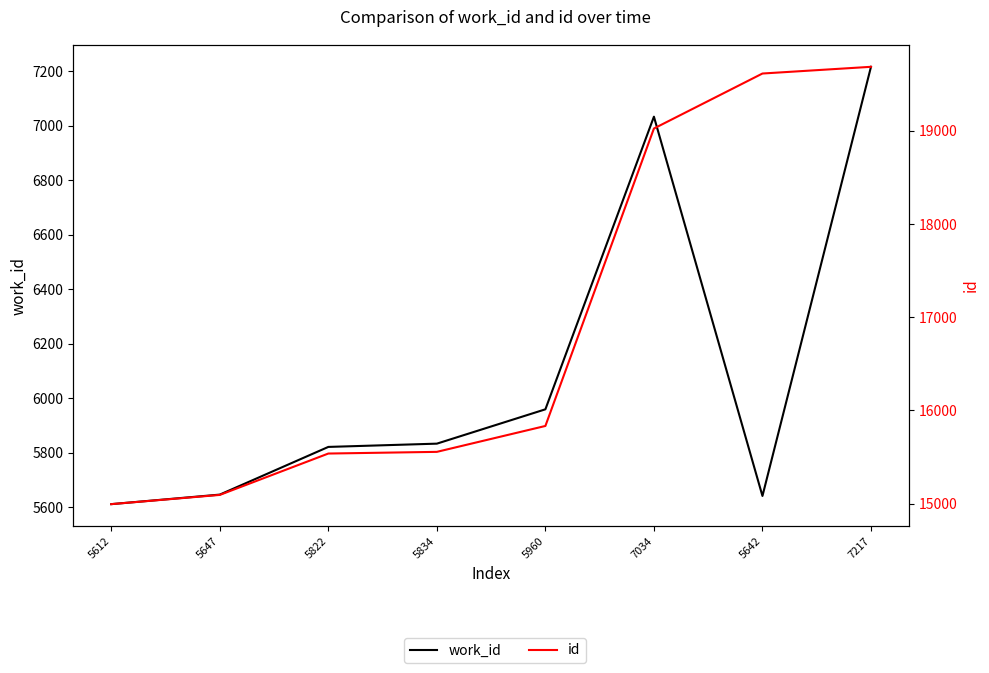

What is the value of the id point at the 6th from the left?

19026